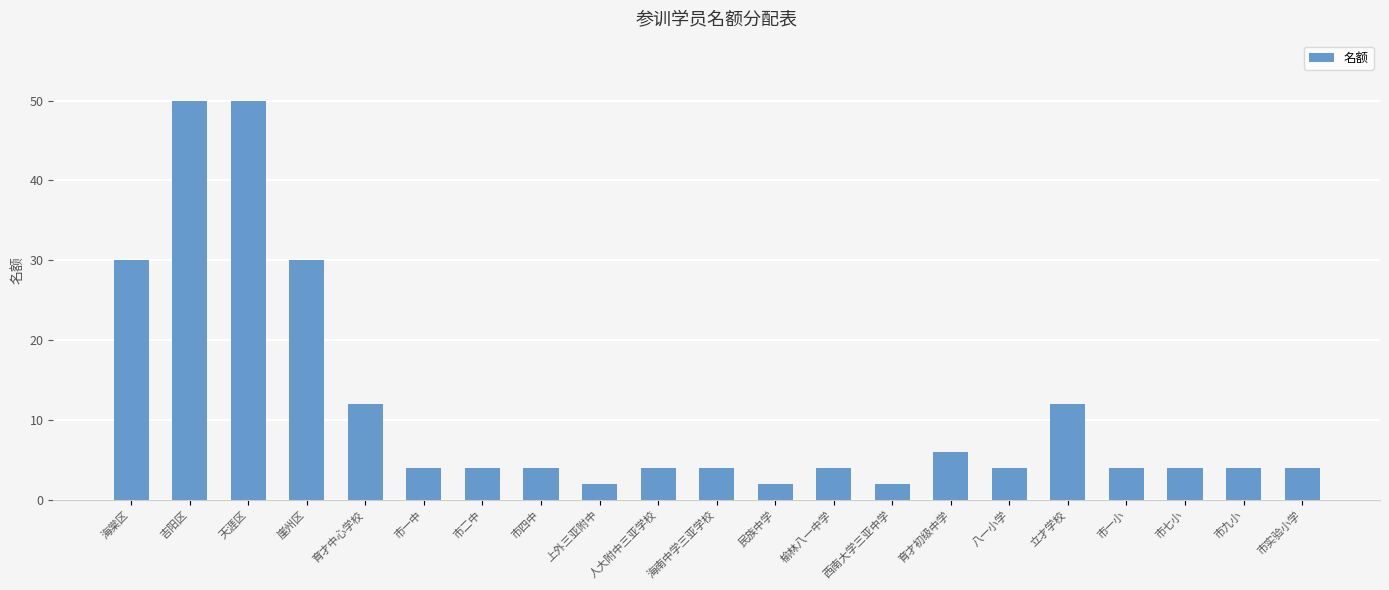

What is the ratio of the value at 市九小 to the value at 人大附中三亚学校?

1.0